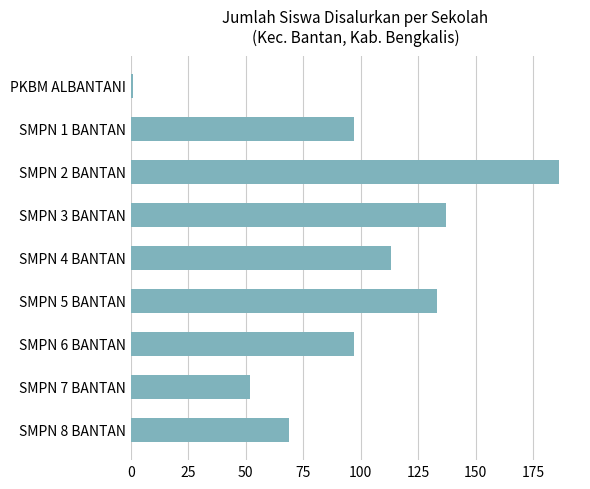

Reading top to bottom, transcribe all the data shown in this chart.

PKBM ALBANTANI=1	SMPN 1 BANTAN=97	SMPN 2 BANTAN=186	SMPN 3 BANTAN=137	SMPN 4 BANTAN=113	SMPN 5 BANTAN=133	SMPN 6 BANTAN=97	SMPN 7 BANTAN=52	SMPN 8 BANTAN=69